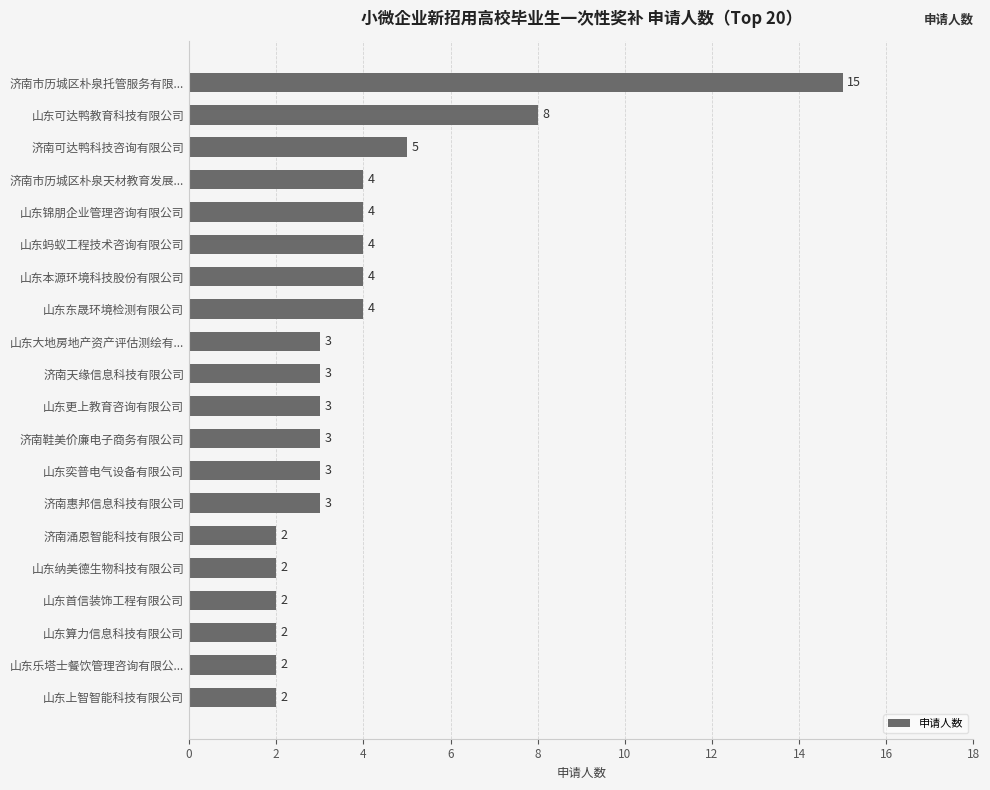

What position from the top is 济南市历城区朴泉天材教育发展...?

4